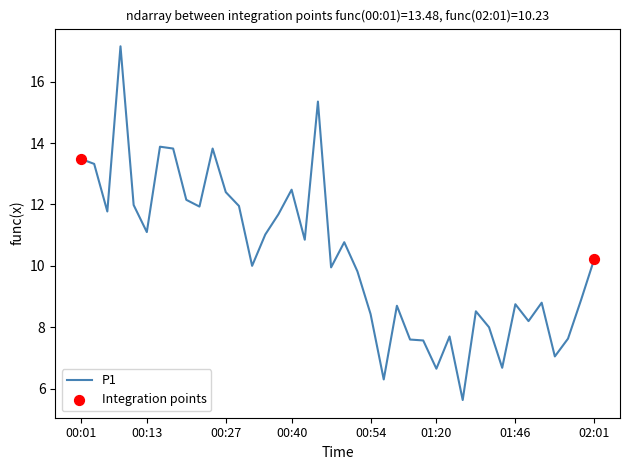

What is the difference between the maximum and minimum values?

11.5